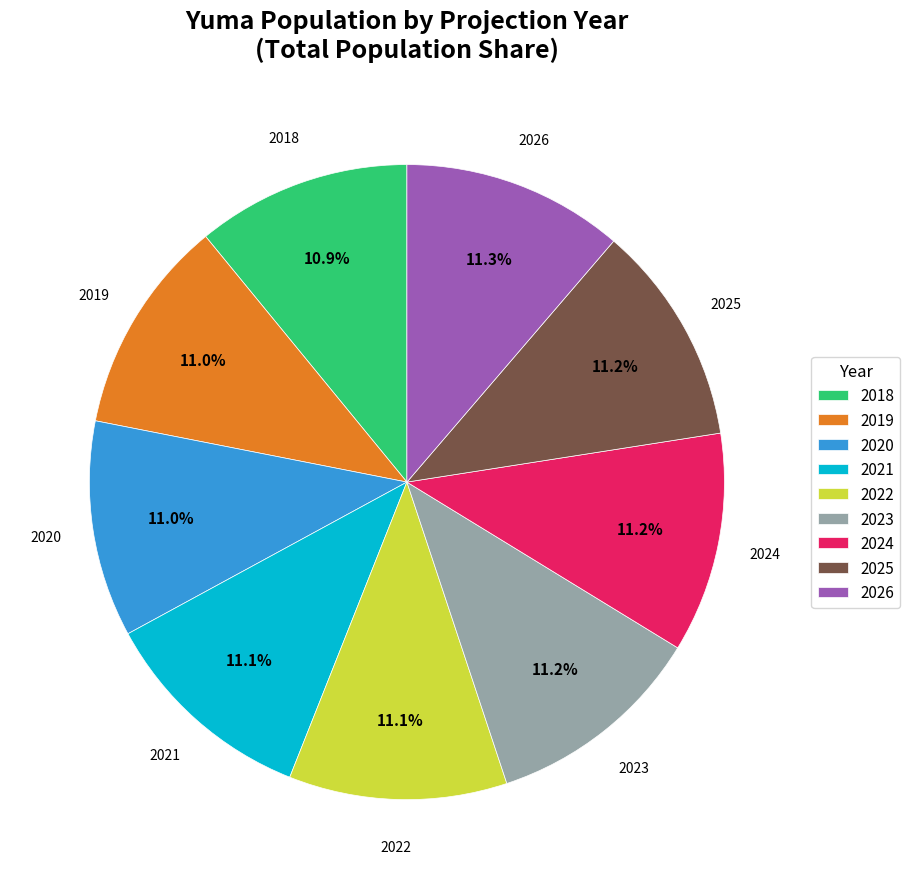

How many segments does this pie chart have?

9